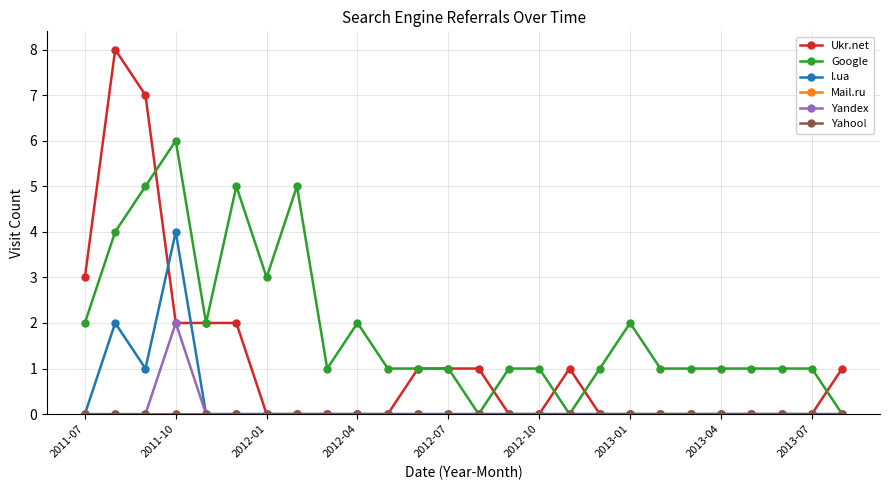

Does the chart have visible grid lines?

Yes